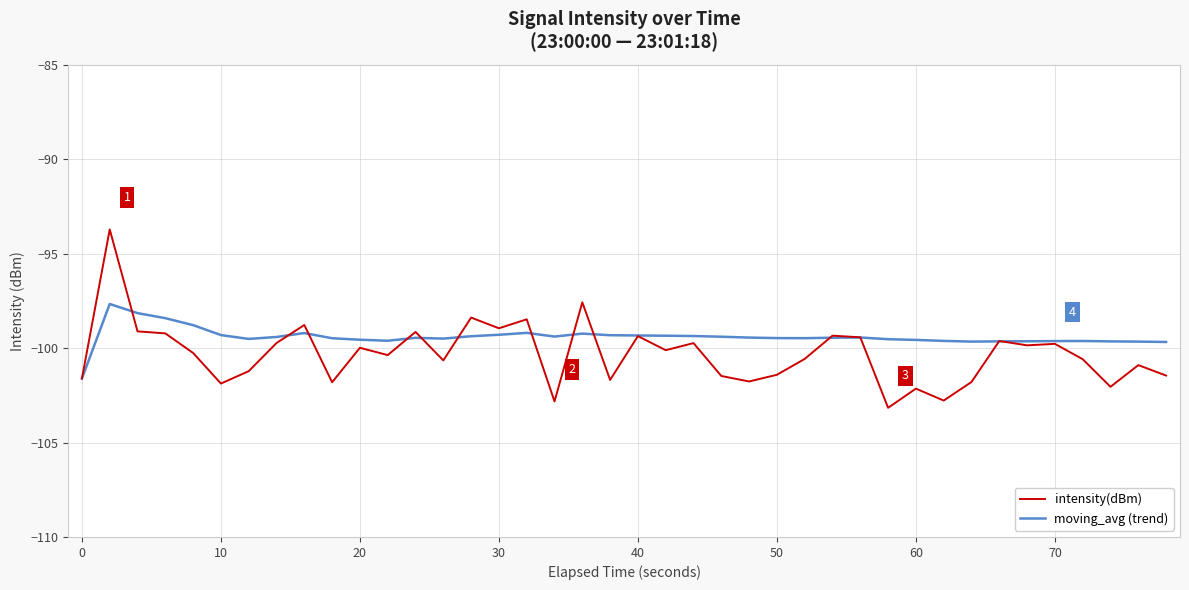

List the series in order of their peak value, highest first.

intensity(dBm), moving_avg (trend)